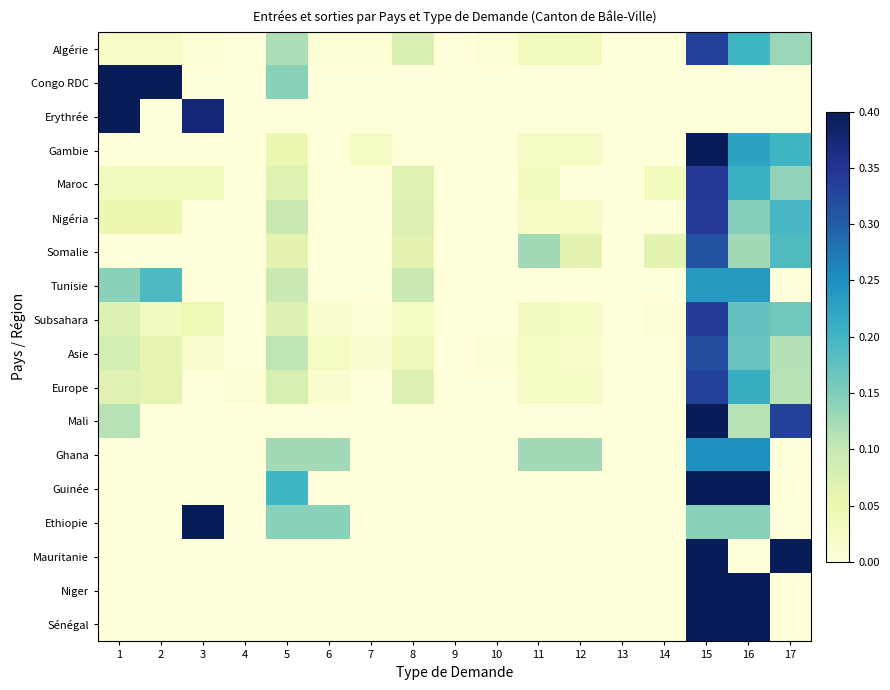

How many series are shown in this chart?

18